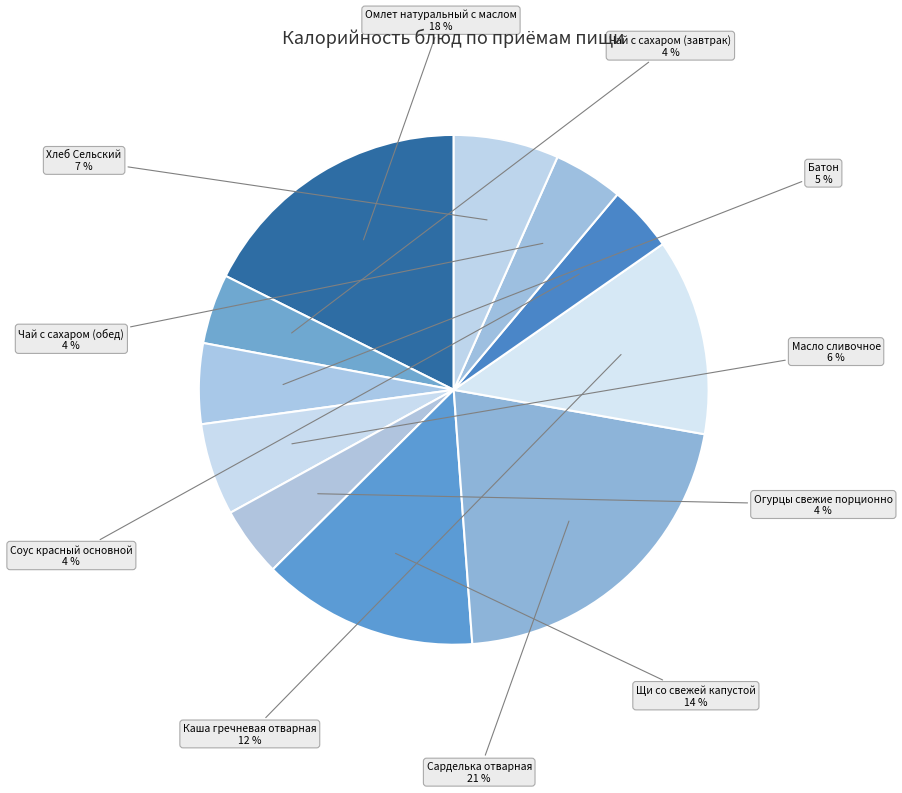

Is Каша гречневая отварная the majority of the pie?

No